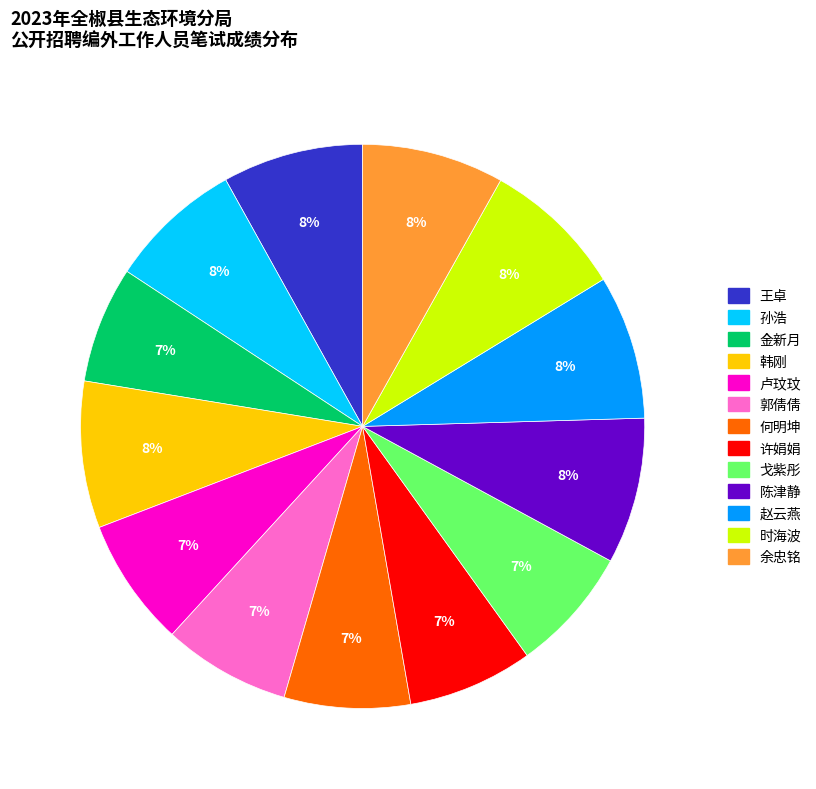

The 郭倩倩 slice represents 7% of the pie. True or false?

True